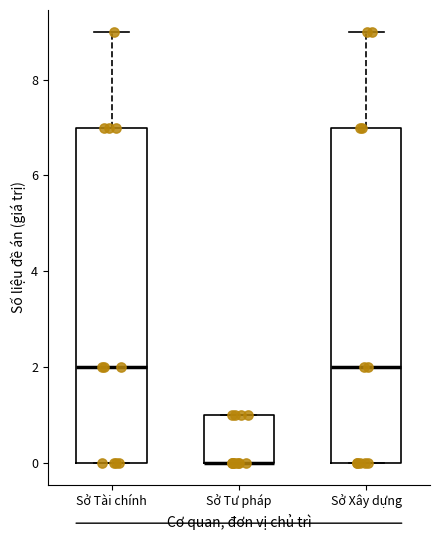

Reading left to right, read every box against the y-axis: the position of its median line, the range the box covers, and the ends of its whiskers. The values are not printed on the chart, so give them approximately, as read against the axis.

Sở Tài chính: median 2, box 0 to 7, whiskers 0 to 9
Sở Tư pháp: median 0 (drawn on the box's lower edge), box 0 to 1, whiskers 0 to 1
Sở Xây dựng: median 2, box 0 to 7, whiskers 0 to 9